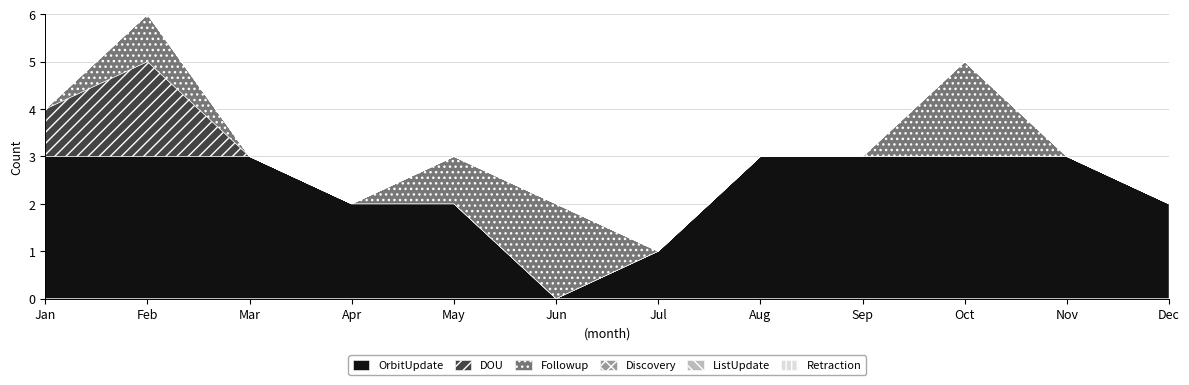

Reading left to right, what are all the values shown in this chart?

OrbitUpdate: 3	3	3	2	2	0	1	3	3	3	3	2
DOU: 1	2	0	0	0	0	0	0	0	0	0	0
Followup: 0	1	0	0	1	2	0	0	0	2	0	0
Discovery: 0	0	0	0	0	0	0	0	0	0	0	0
ListUpdate: 0	0	0	0	0	0	0	0	0	0	0	0
Retraction: 0	0	0	0	0	0	0	0	0	0	0	0